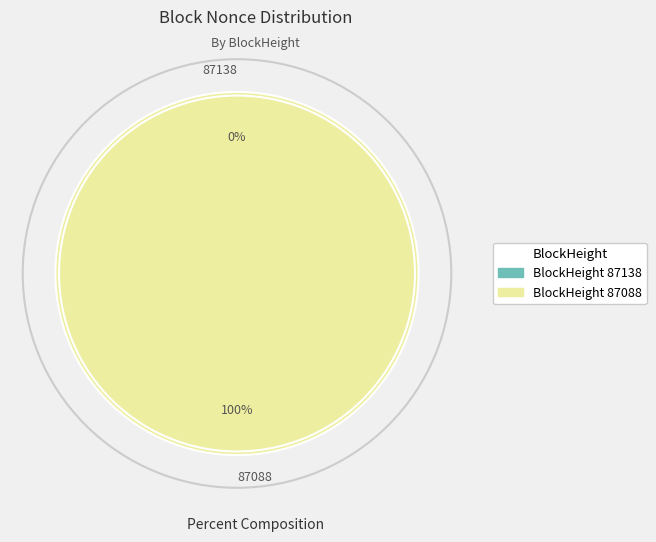

Does any single category account for the majority?

Yes